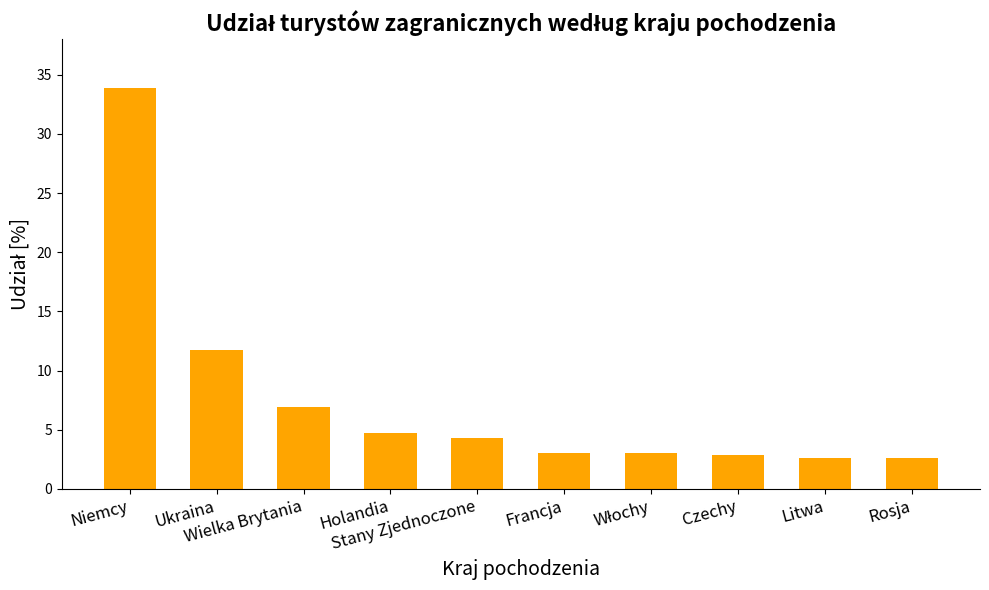

What is the smallest value displayed?

2.6